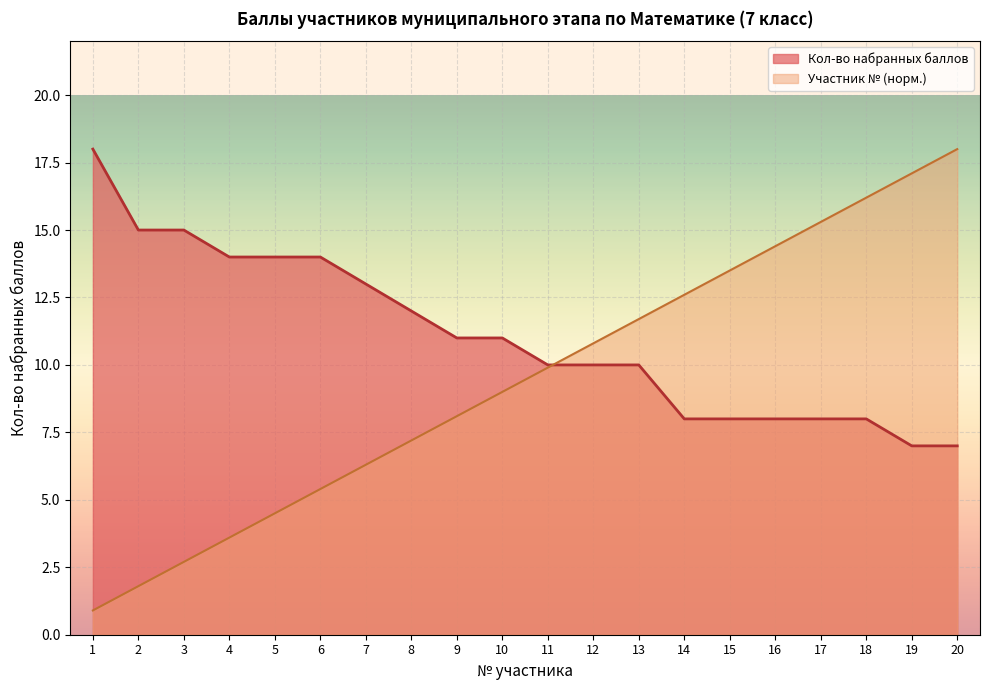

What is the sum of all Участник № values?

189.0